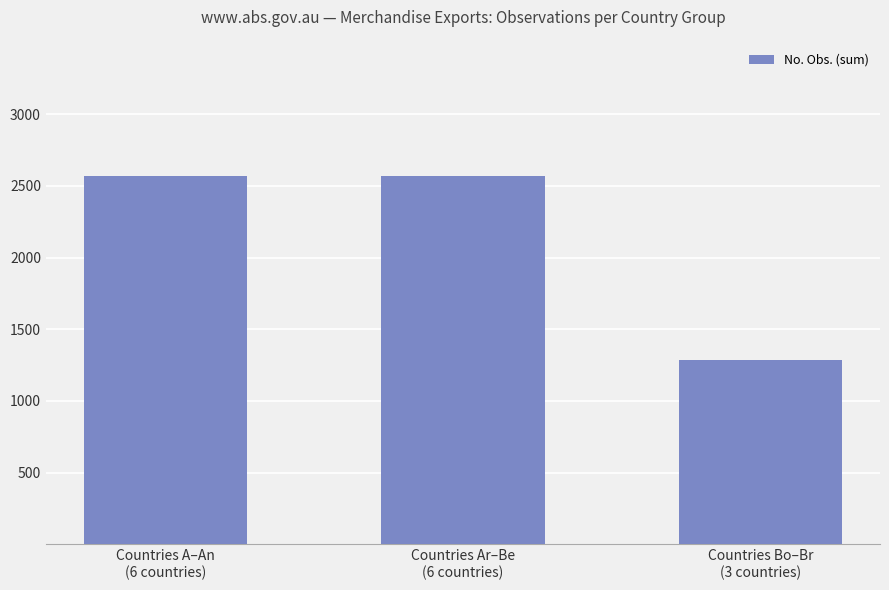

What is the difference between the second highest and minimum values?

1284